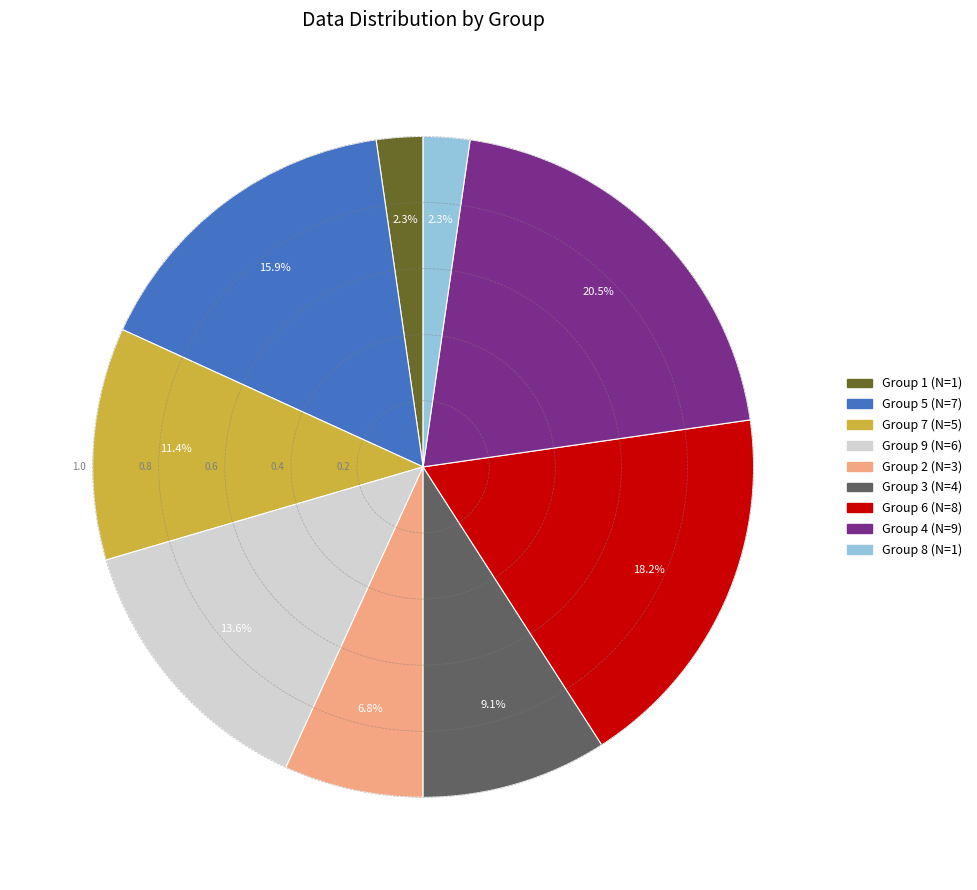

Count the number of slices in the pie.

9